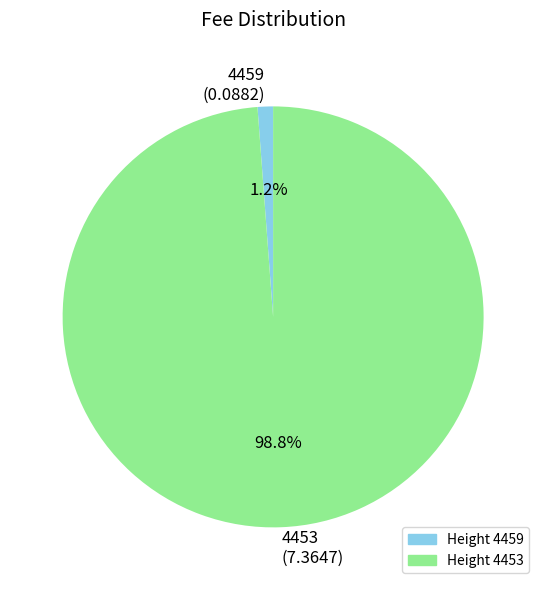

Rank the categories by value from lowest to highest.

4459, 4453